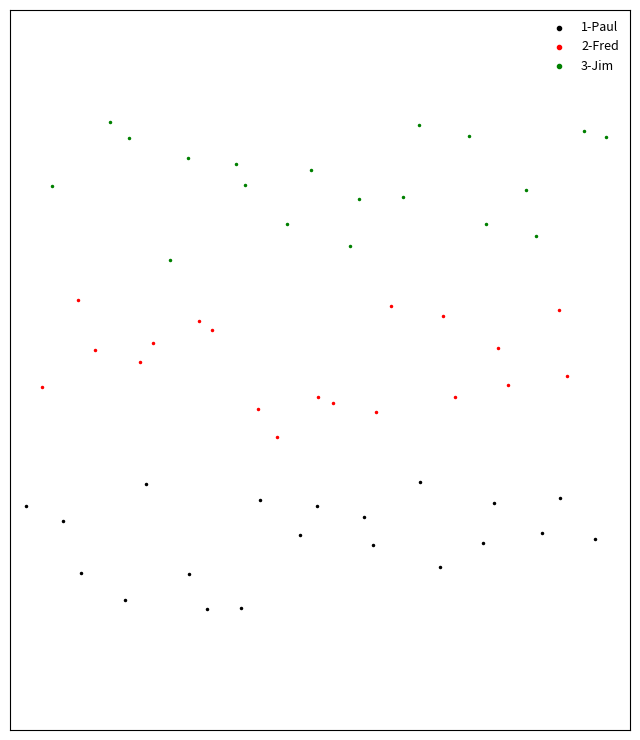

Which series reaches the minimum Y coordinate?

1-Paul